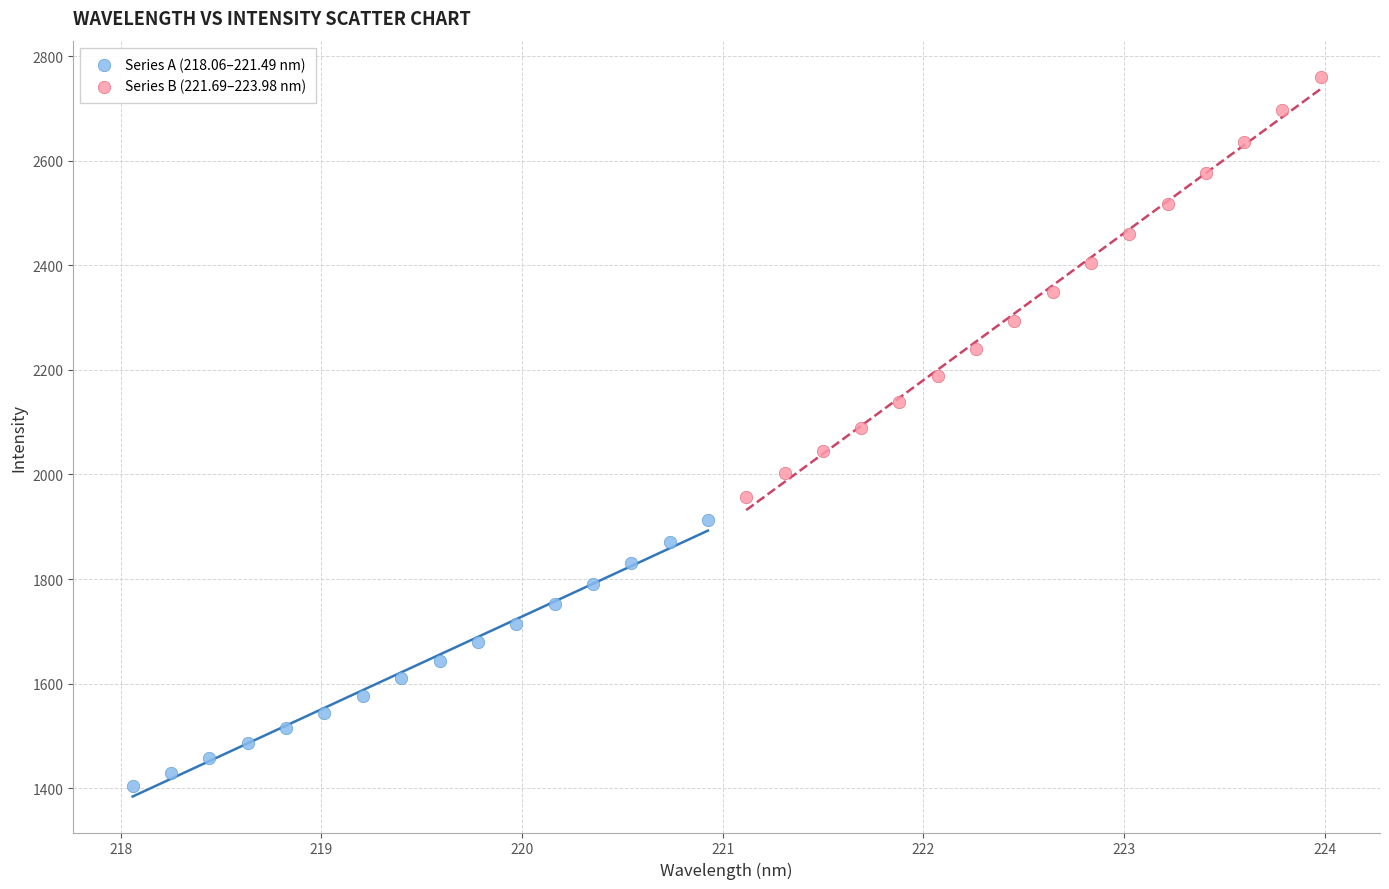

Which series reaches the minimum Y coordinate?

Series A (218.06–221.49 nm)